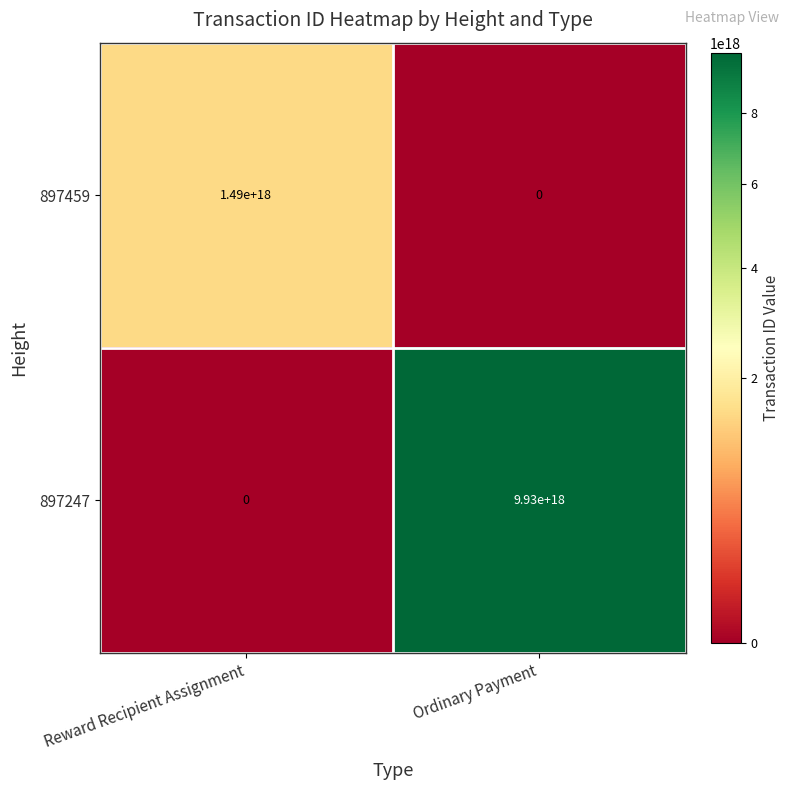

Where is 897247 nearest to the value 4965000000000000000?

Reward Recipient Assignment